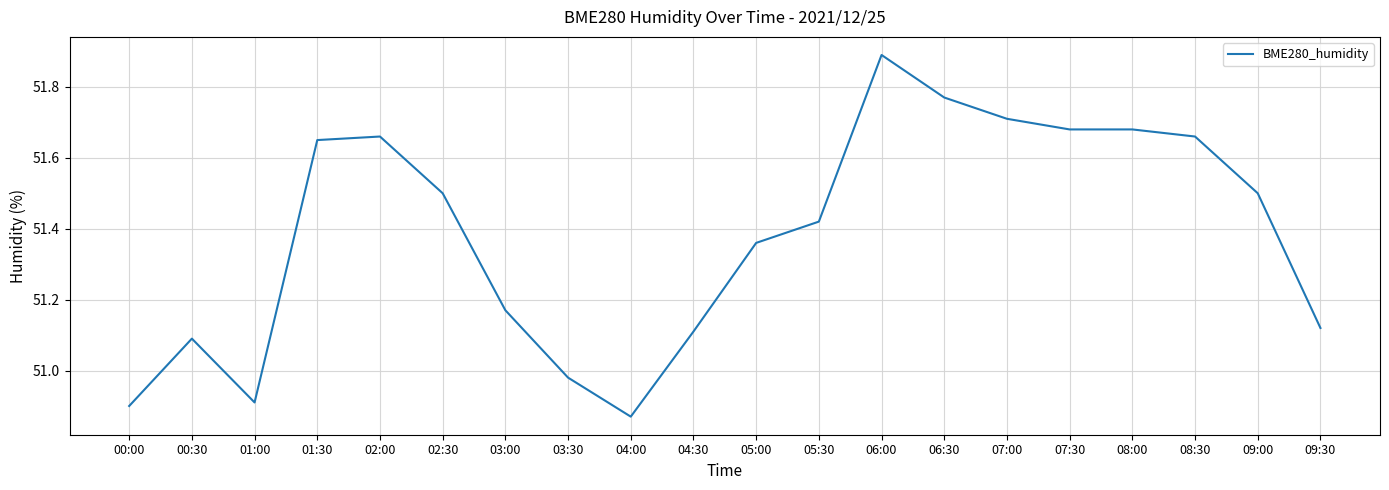

At which label is the value closest to 51?

03:30